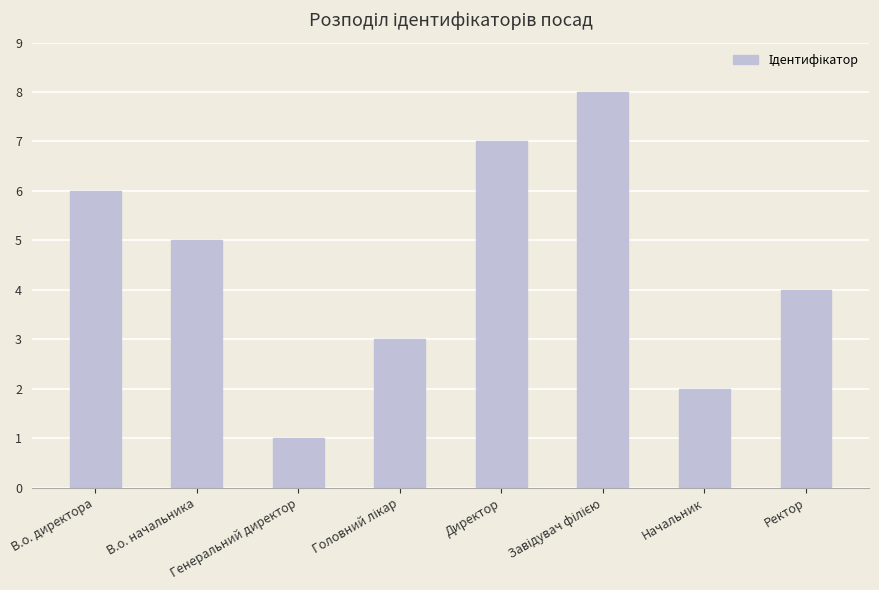

What is the greatest value displayed?

8